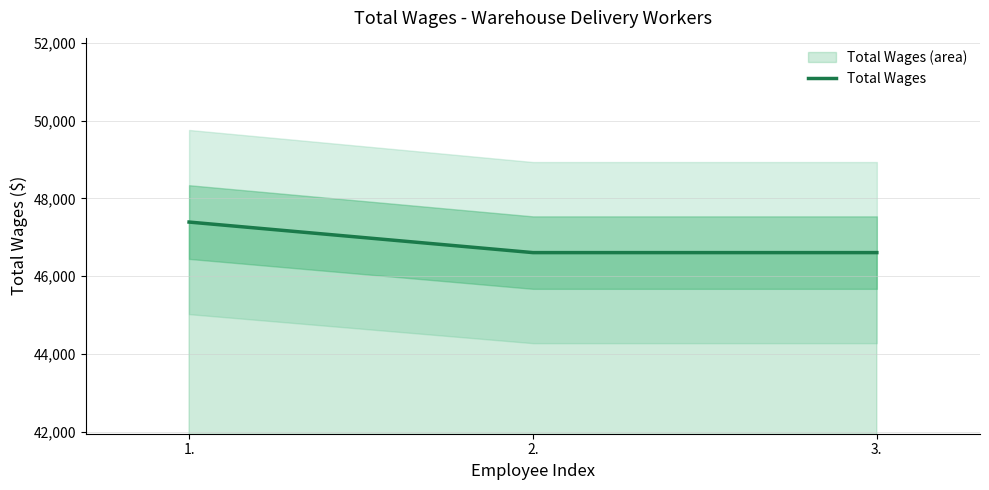

How many values are between 46606 and 47392?

3